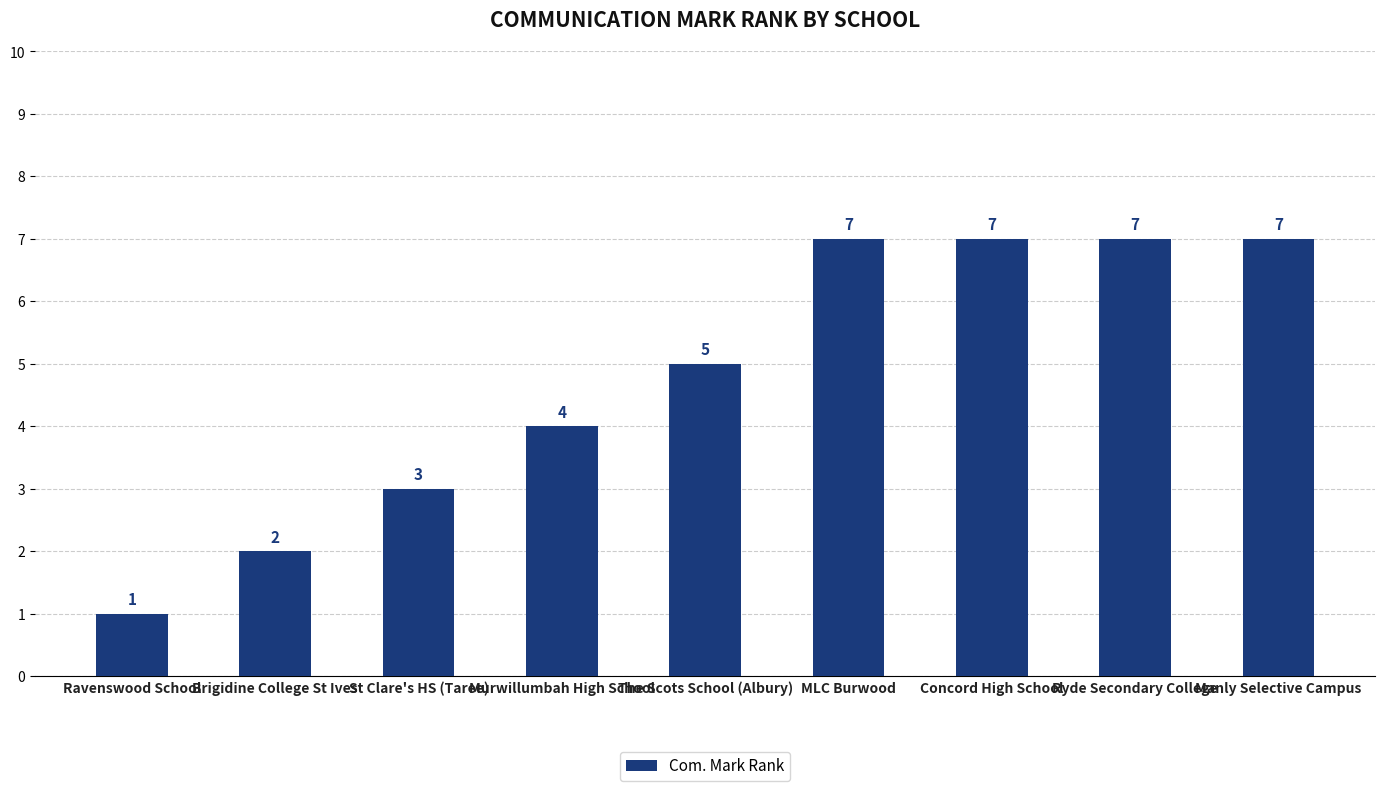

What is the maximum value shown in the chart?

7